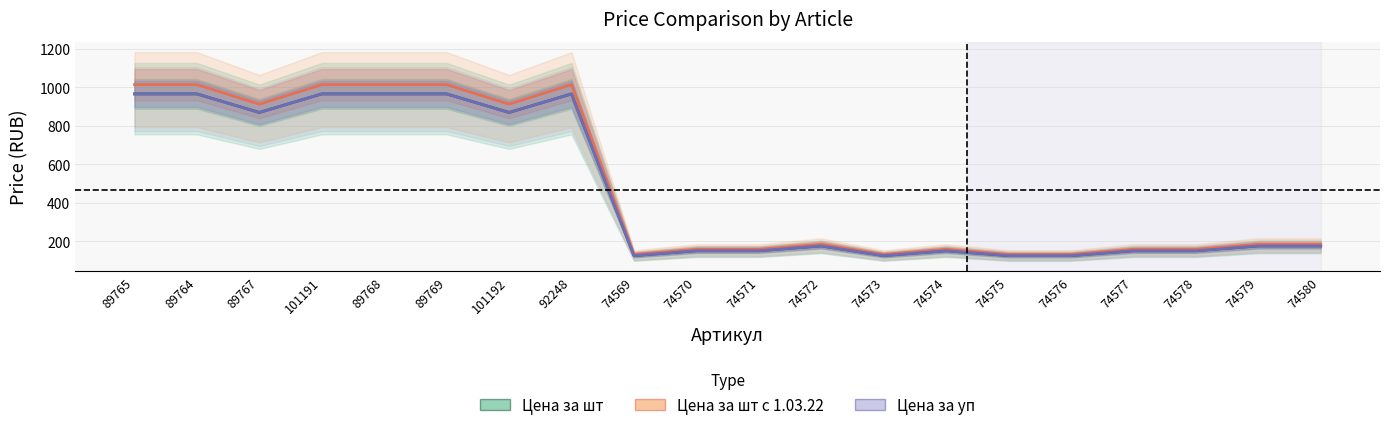

What are all the series names shown in the legend?

Цена за шт, Цена за шт с 1.03.22, Цена за уп